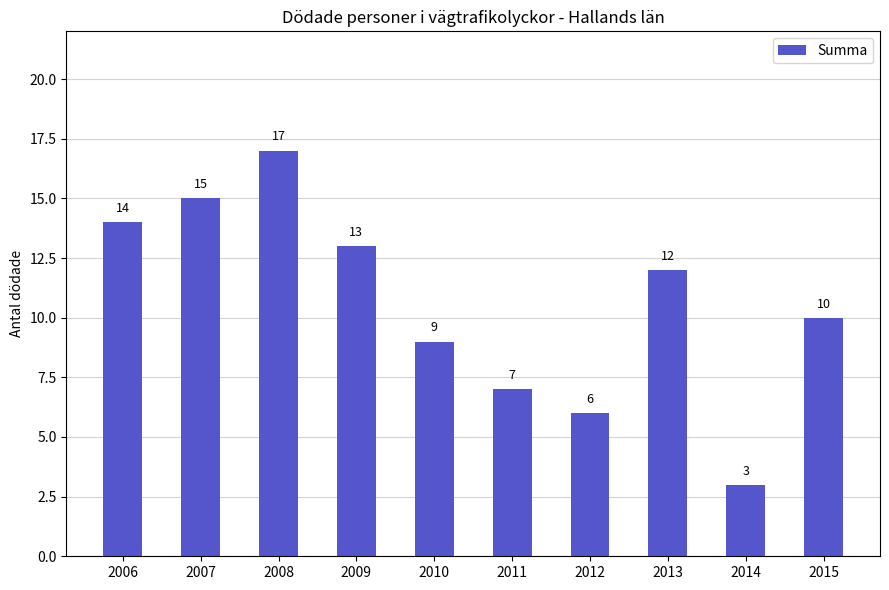

True or false: the data shows 13 at 2009.

True